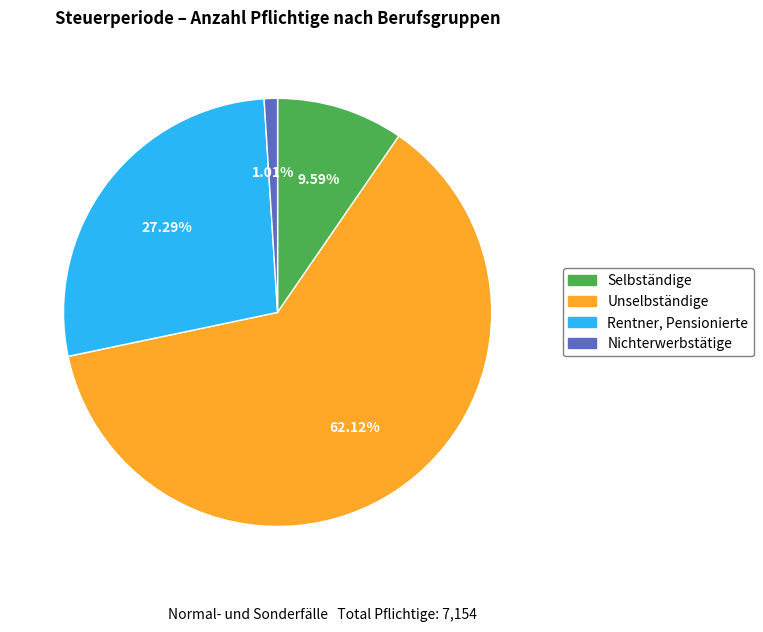

What is the smallest slice in the pie chart?

Nichterwerbstätige